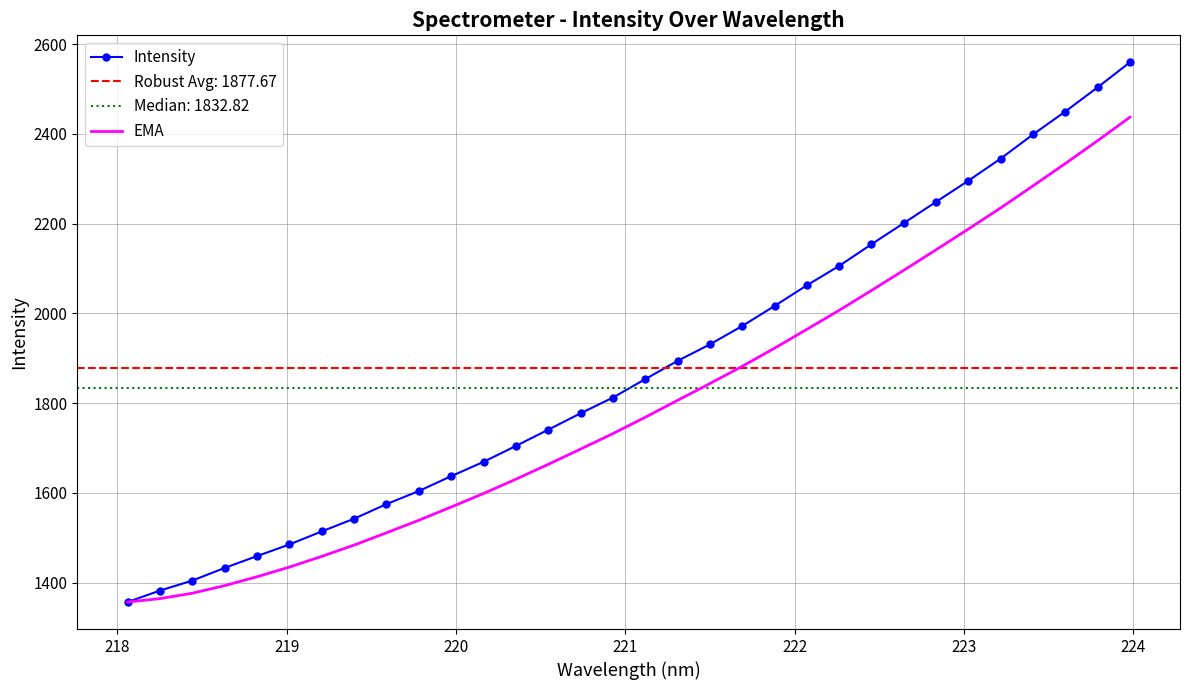

Reading left to right, extract all data points from this chart.

Intensity: 1356.8	1382.3	1404.6	1432.8	1459.2	1485.0	1514.2	1542.4	1574.9	1604.1	1637.2	1669.1	1704.5	1740.7	1777.2	1812.3	1853.3	1894.0	1930.7	1971.7	2016.3	2062.4	2105.7	2153.8	2201.0	2248.3	2295.5	2344.7	2398.5	2449.6	2503.3	2559.2
EMA: 1356.8	1364.4	1376.5	1393.4	1413.1	1434.7	1458.5	1483.7	1511.1	1539.0	1568.4	1598.6	1630.4	1663.5	1697.6	1732.0	1768.4	1806.1	1843.5	1882.0	1922.3	1964.3	2006.7	2050.8	2095.9	2141.6	2187.8	2234.9	2284.0	2333.6	2384.6	2436.9